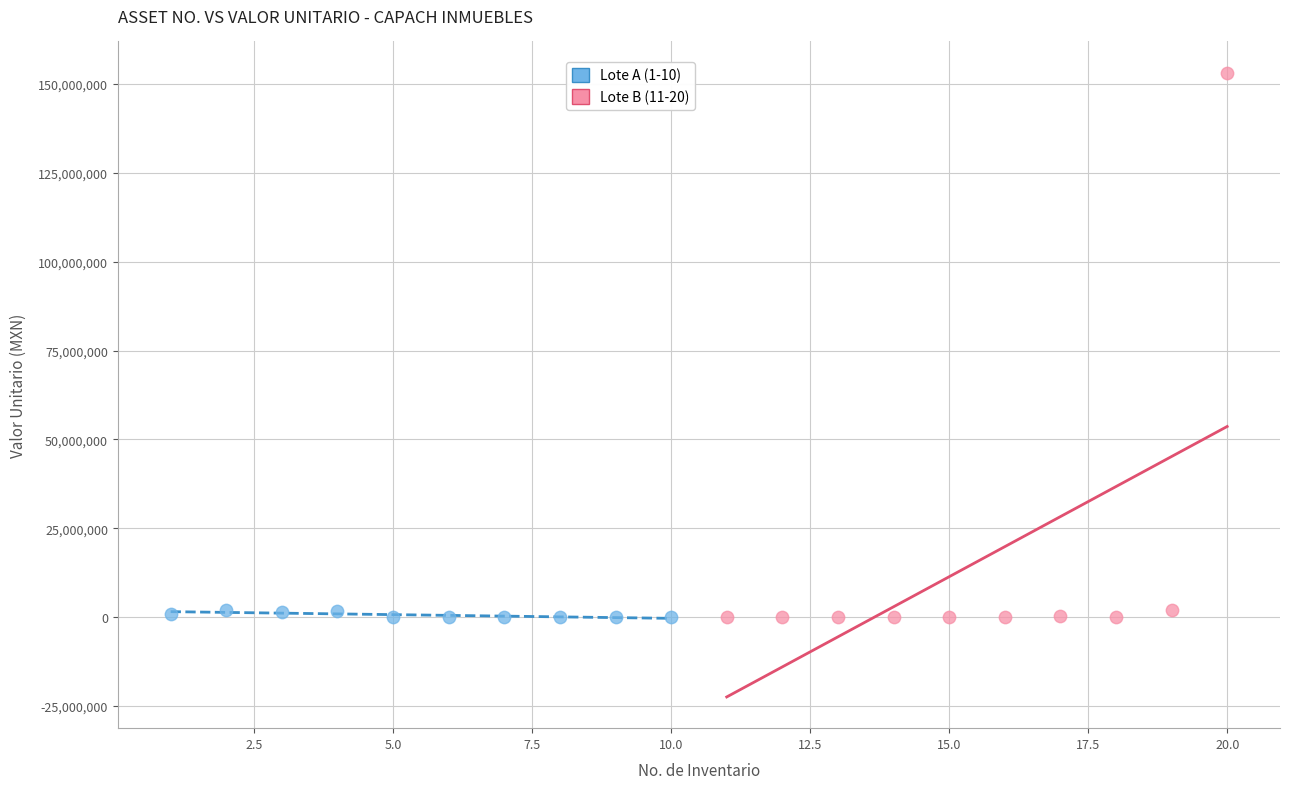

Which series reaches the maximum Y coordinate?

Lote B (11-20)